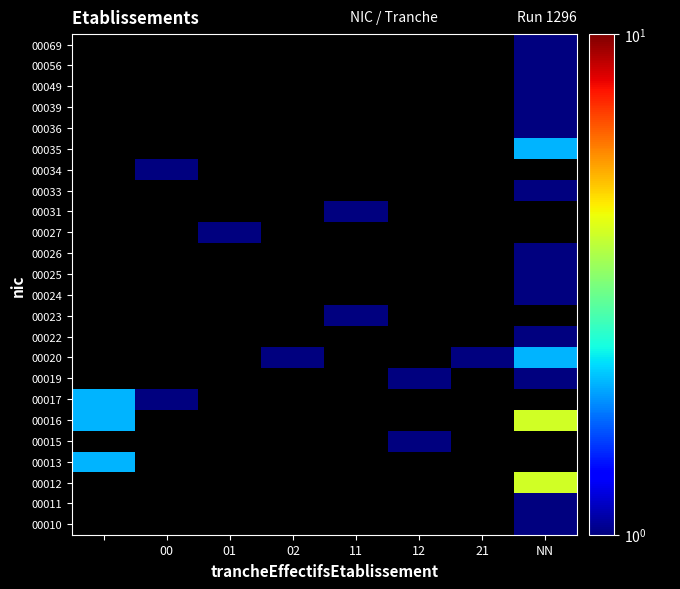

Is the value of 00039 at 11 greater than the value of 00033 at 12?

No